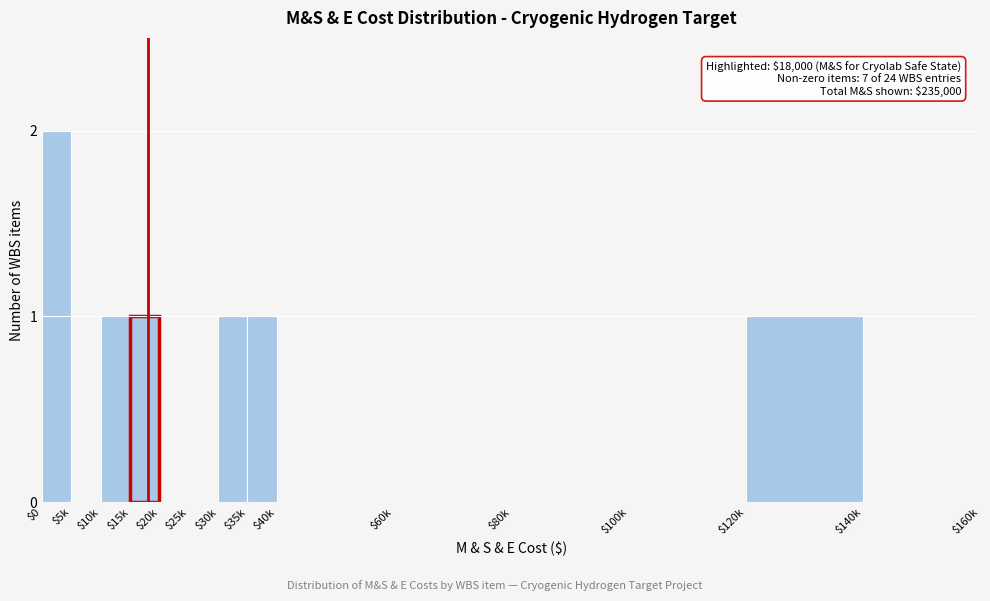

Which label corresponds to the largest value in the chart?

$0